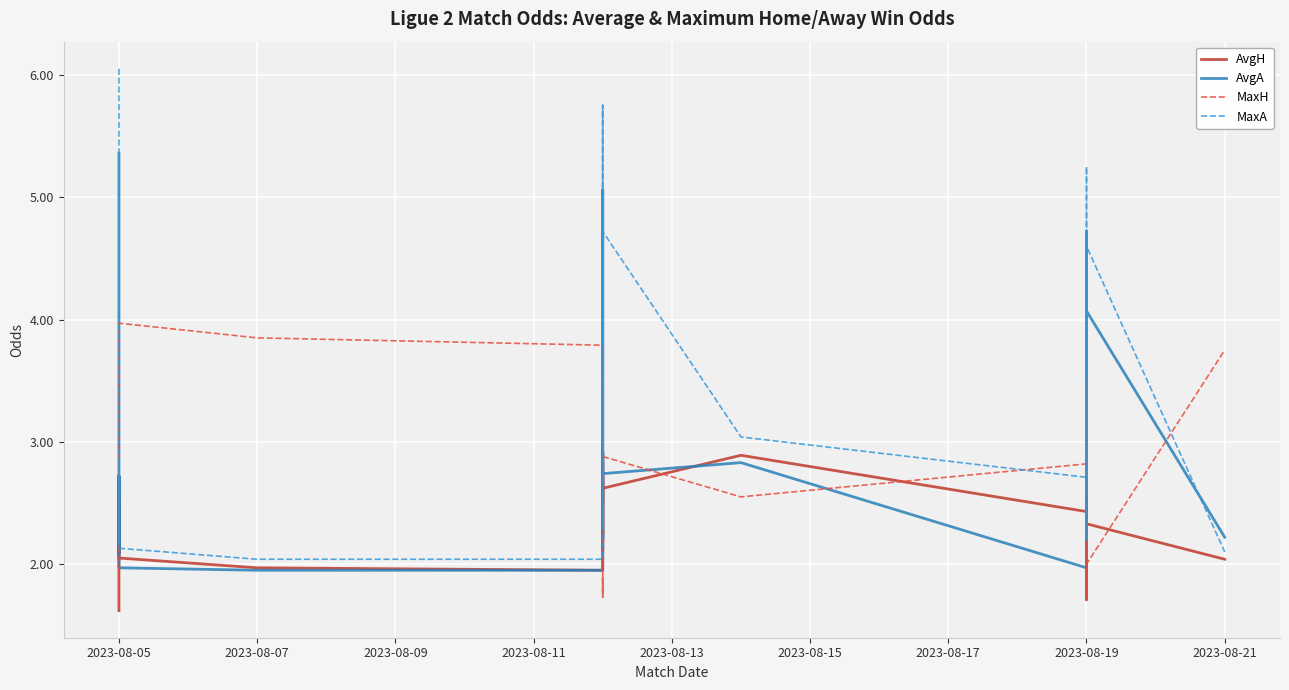

What is the label of the 22nd point from the left?

2023-08-19